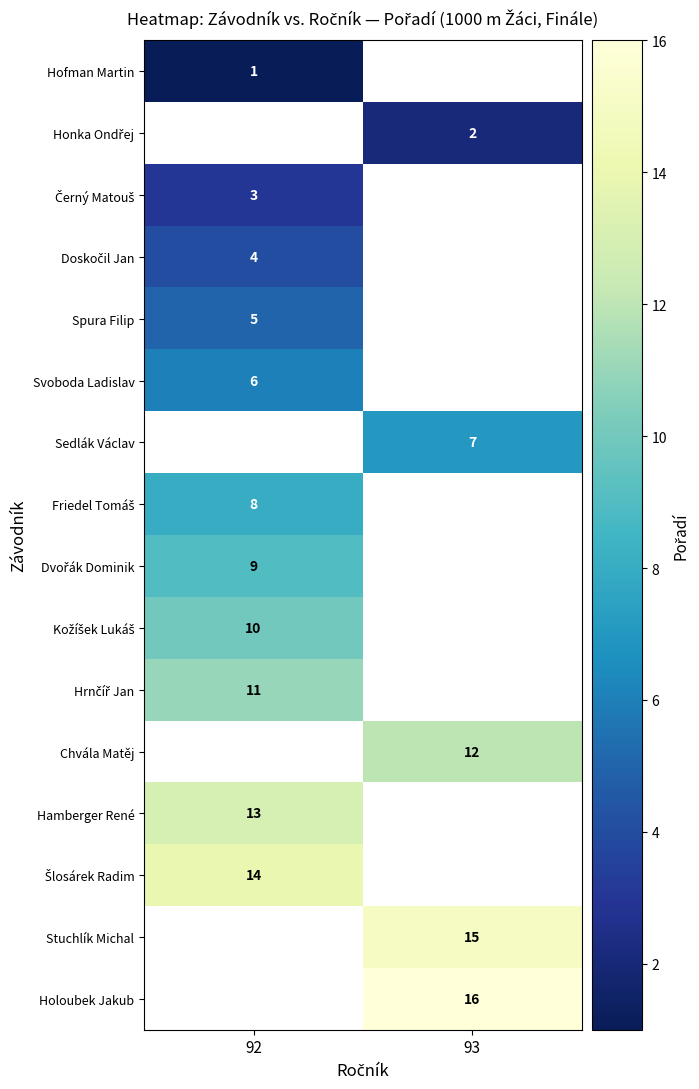

What is the maximum value shown in the chart?

16.0